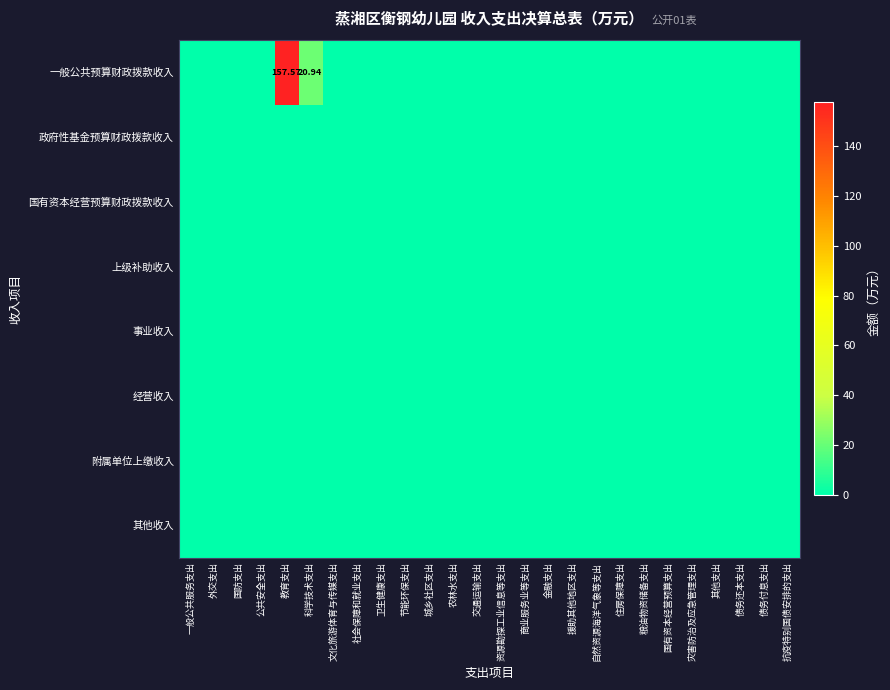

How many positive values does the 一般公共预算财政拨款收入 series have?

2